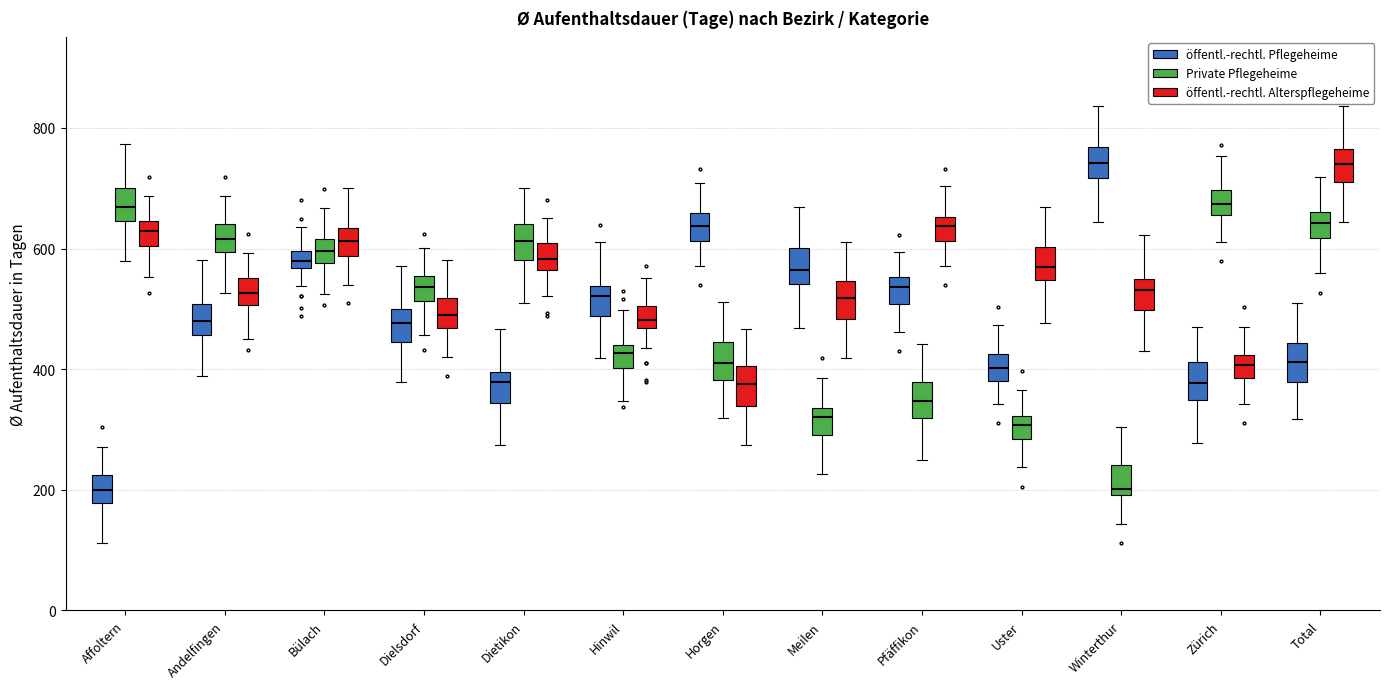

Where does the lower whisker of the box for Total (öffentl.-rechtl. Pflegeheime) end on the y-axis? The values are not printed on the chart, so give them approximately, as read against the axis.

320